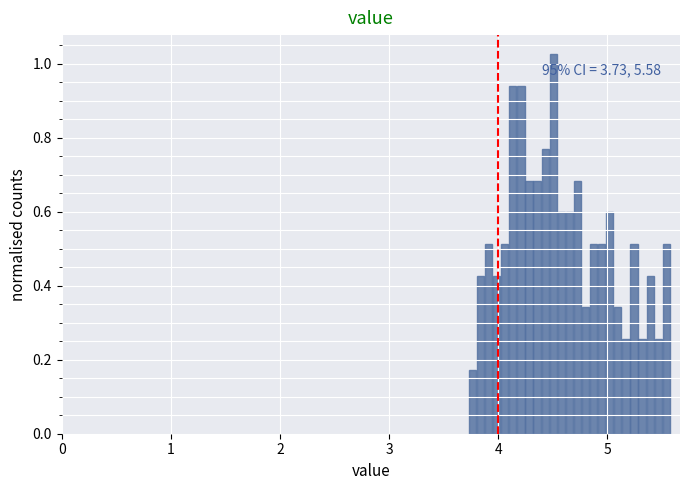

Read against the x-axis, roughly where is the centre of the tallest bar?

4.5